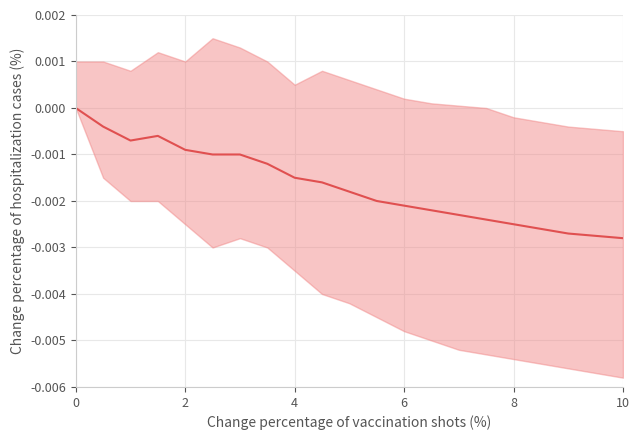

Count the number of categories in the chart.

20